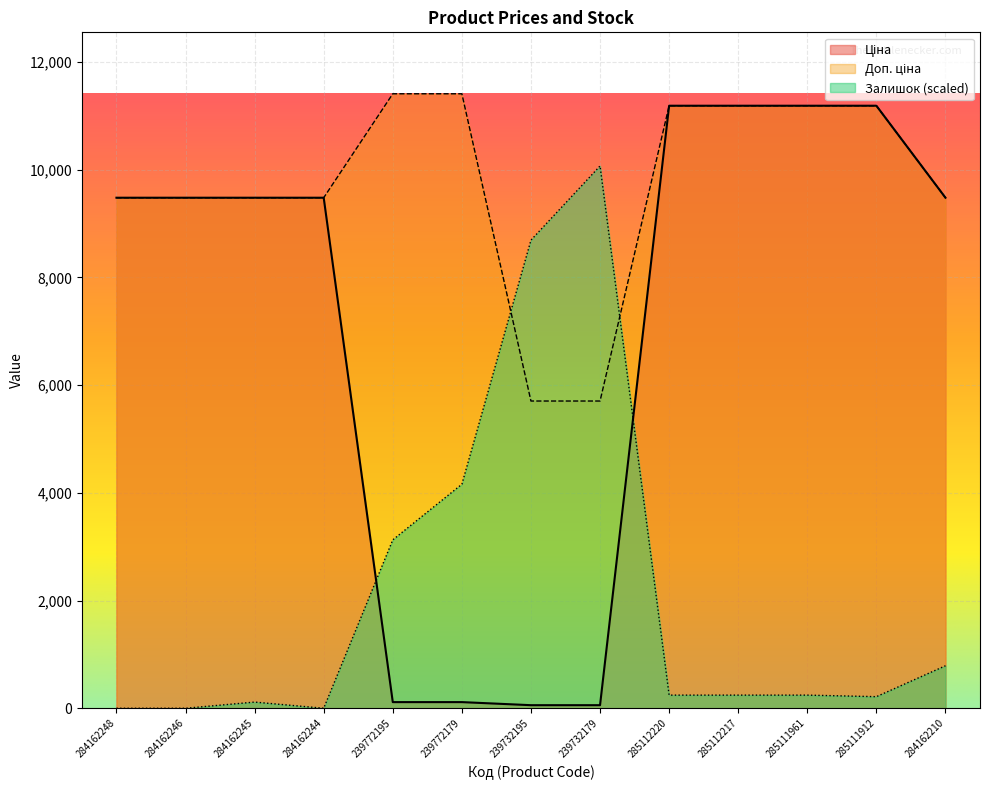

Rank the series by their maximum value, from lowest to highest.

Залишок, Ціна, Доп. ціна